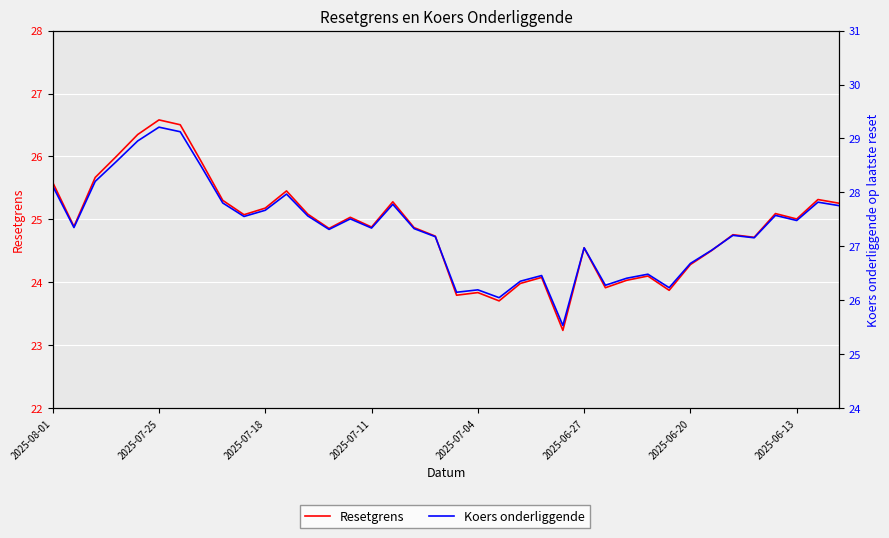

What is the difference between the maximum and minimum values in the Resetgrens series?

3.3